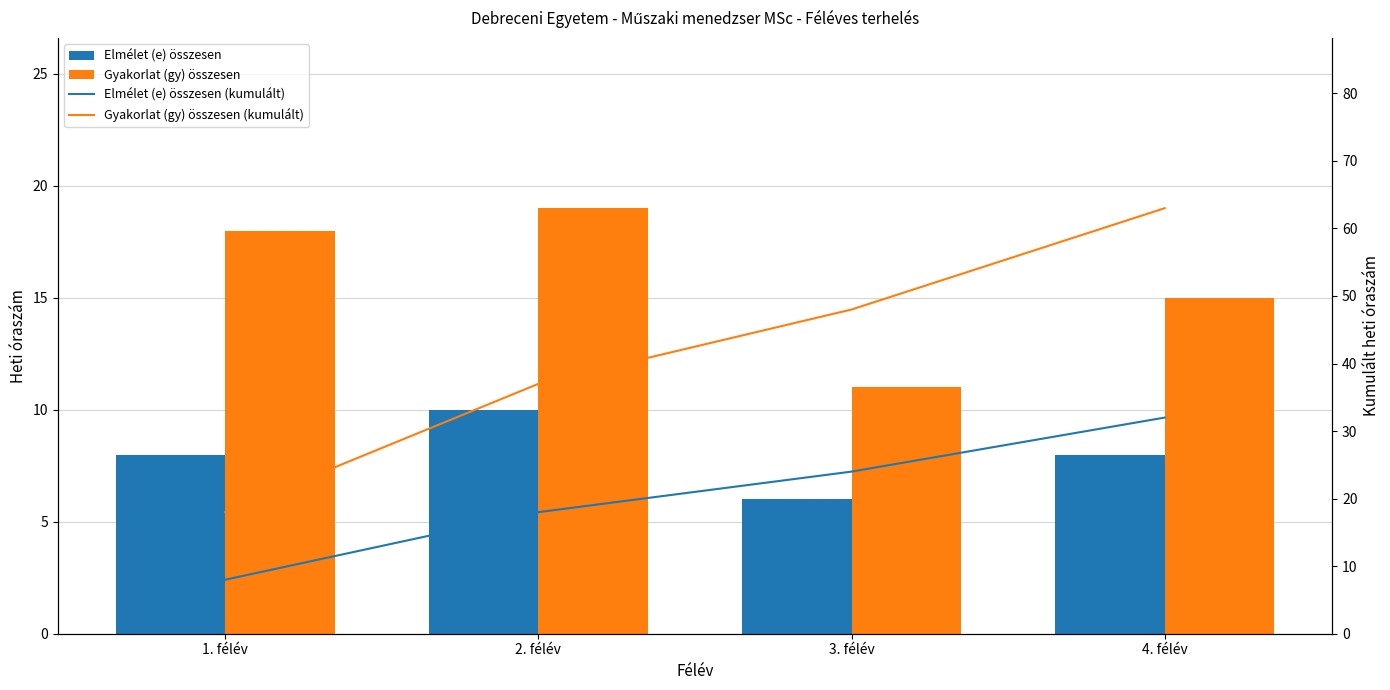

At which label does Gyakorlat (gy) összesen reach its peak?

2. félév